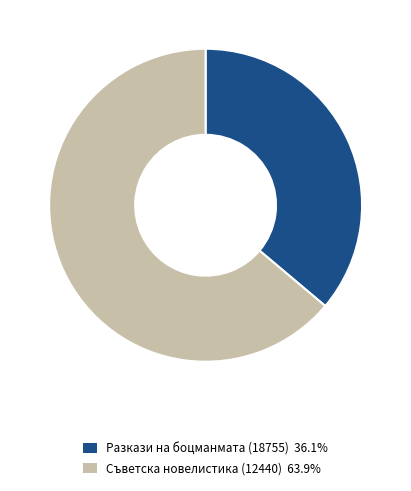

Does any single category account for the majority?

Yes